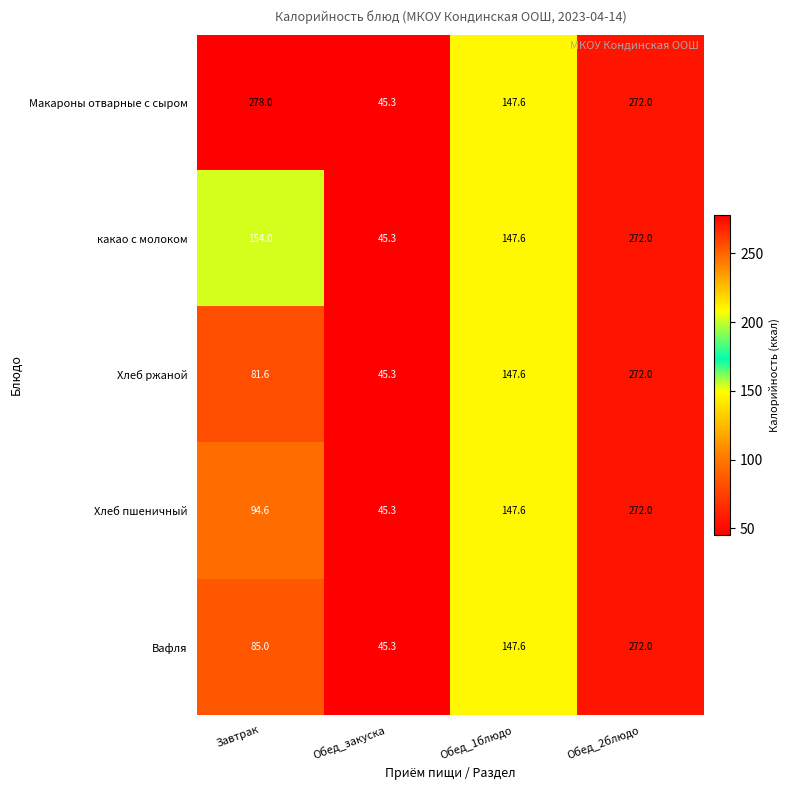

What is the total value across all series at Обед_2блюдо?

1360.0